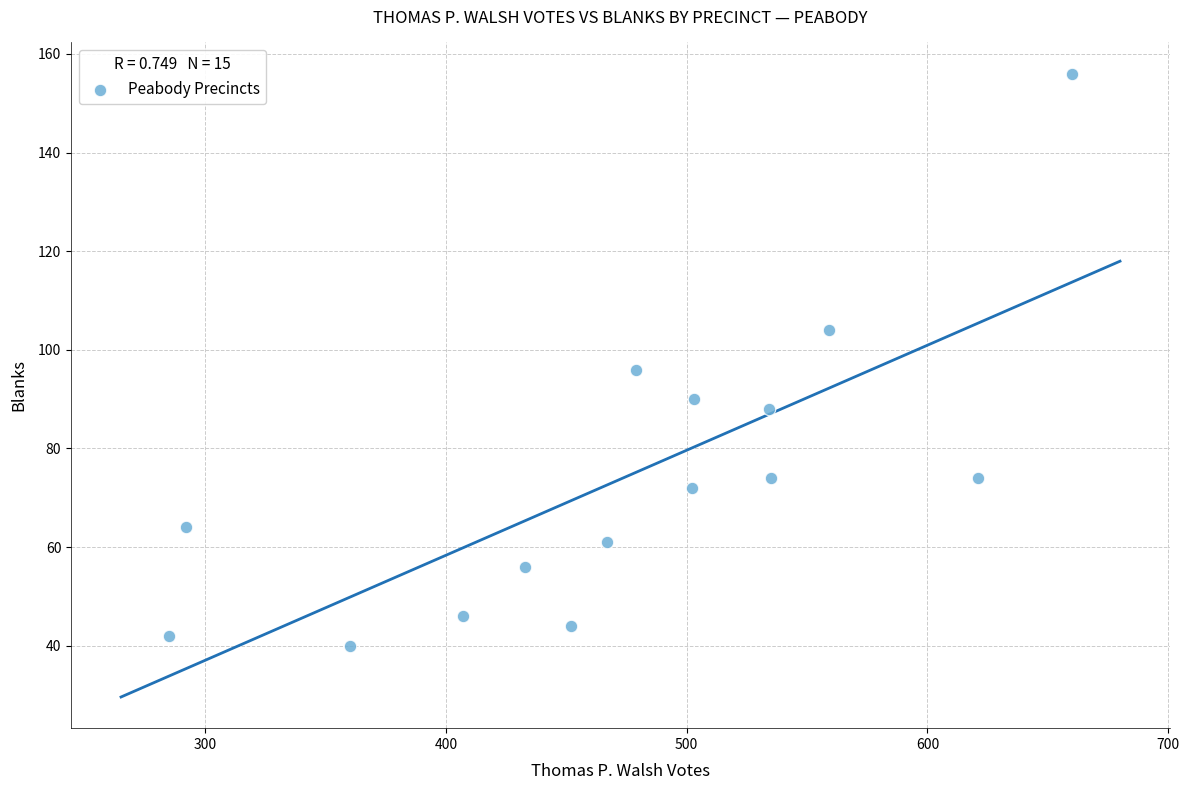

What Y value in the scatter plot is closest to 98?

96